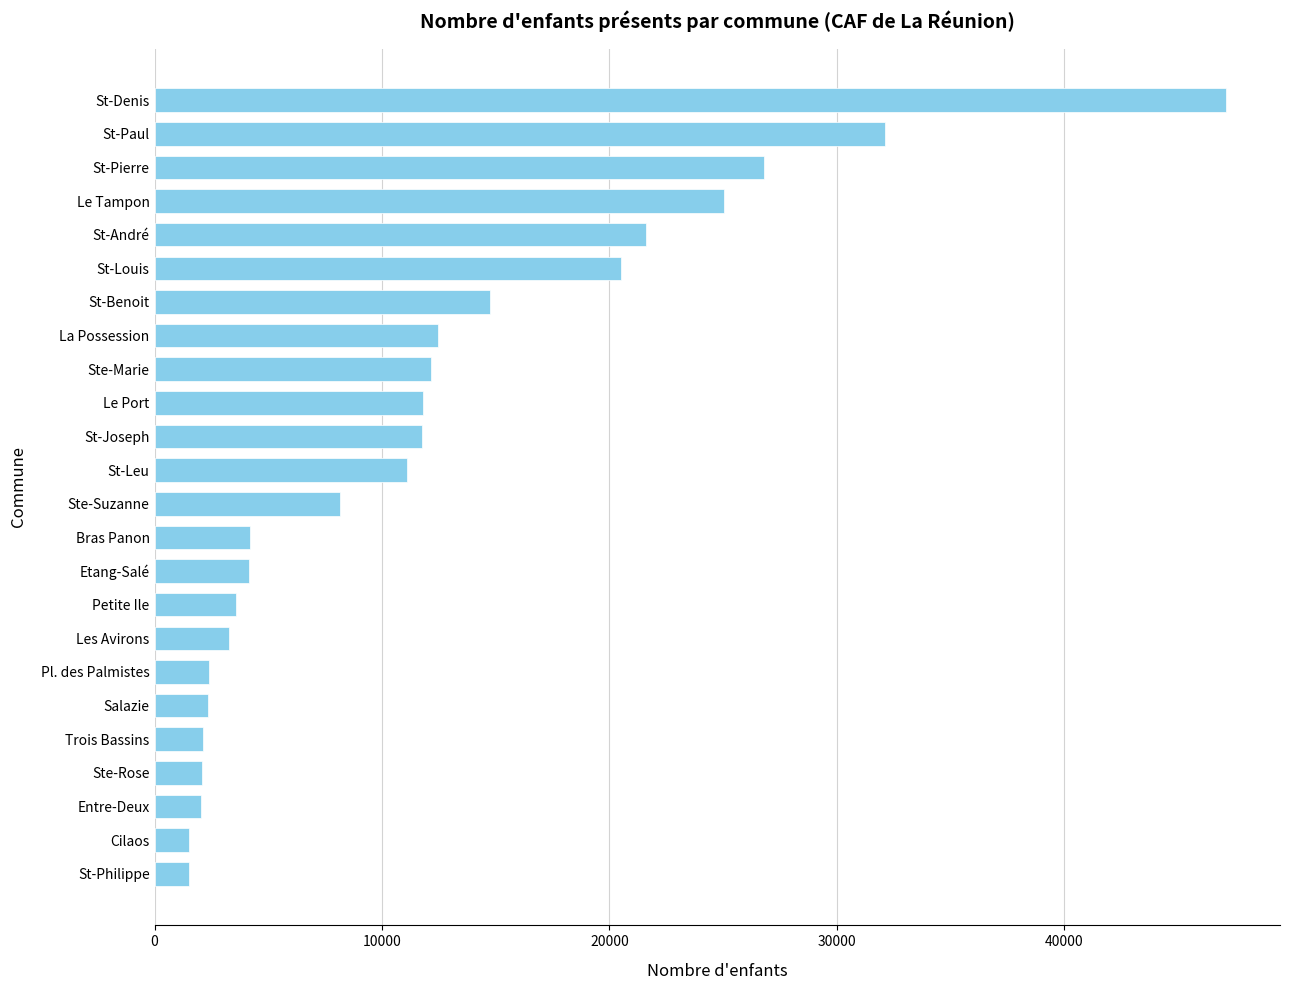

What is the sum of the values at St-Denis and La Possession?

59612